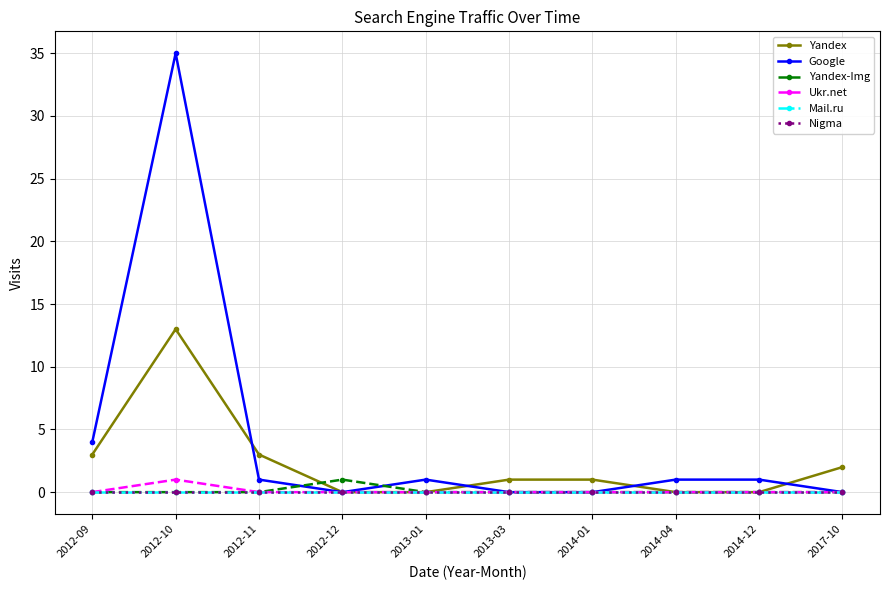

Is this an area chart (filled region under the line)?

No